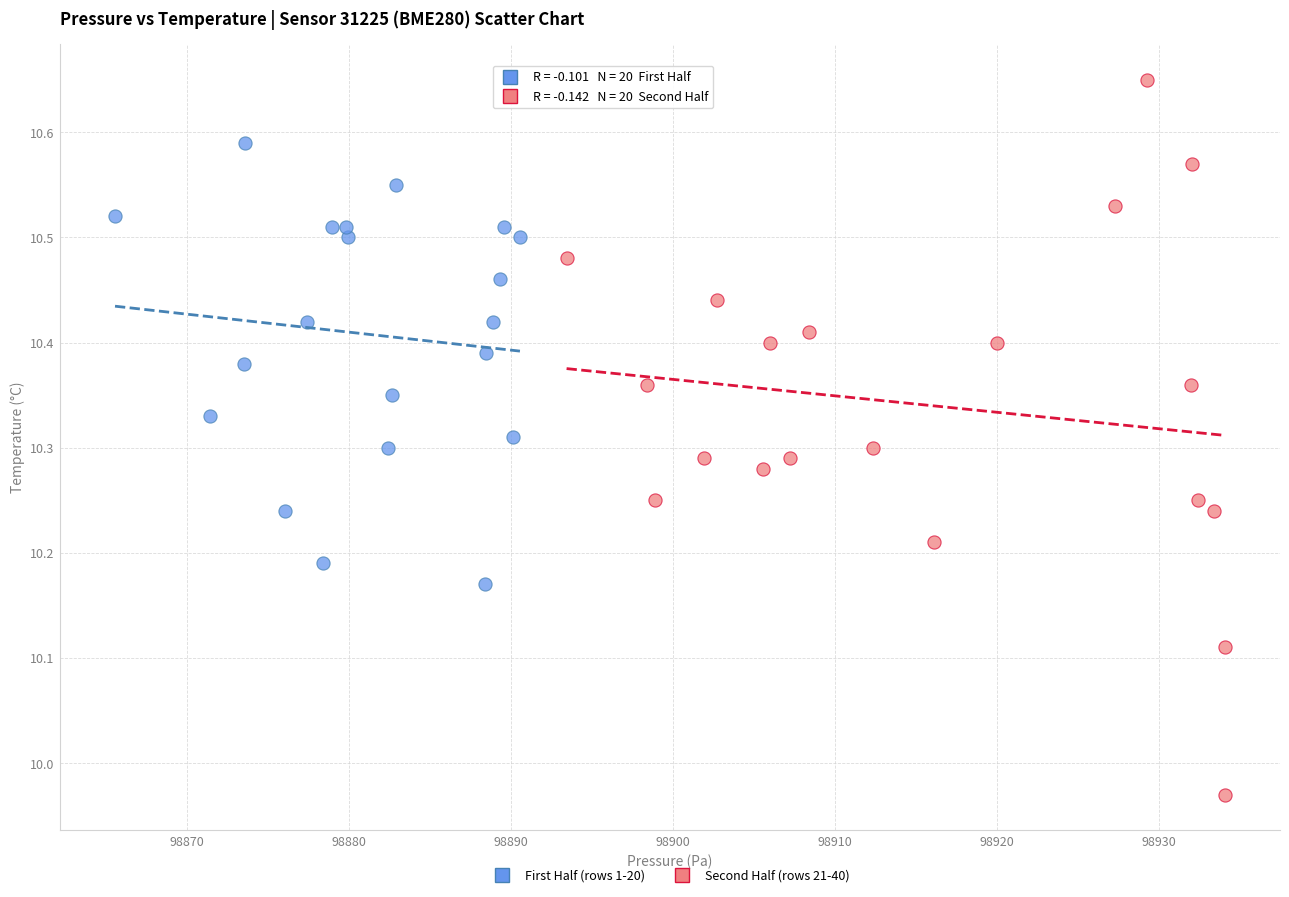

Which series contains the lowest Y value?

Second Half (rows 21-40)